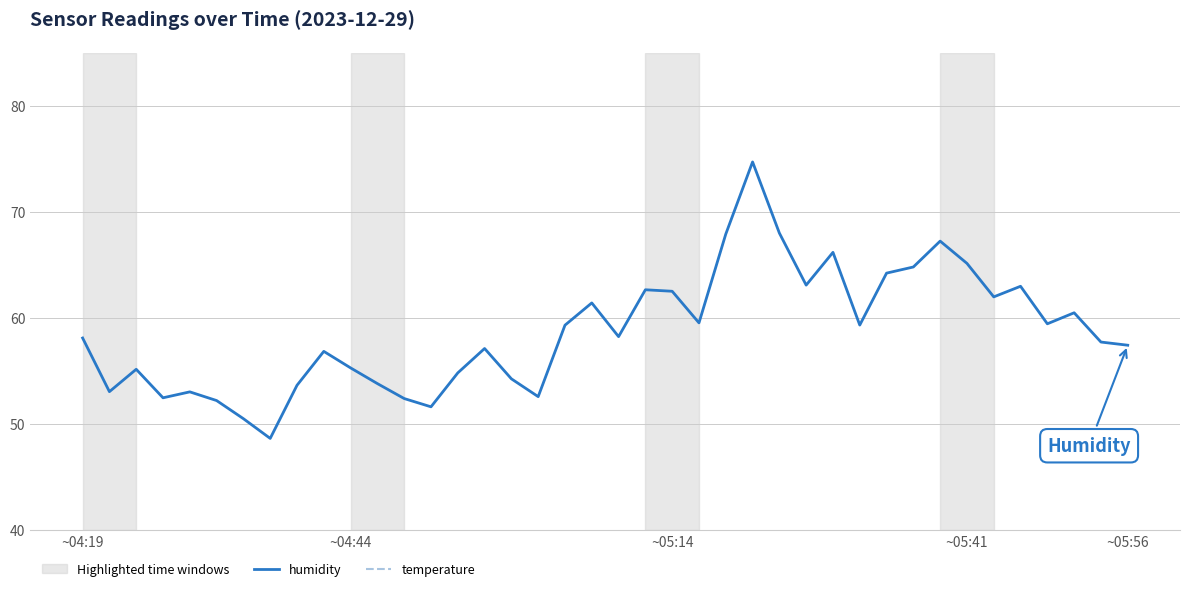

What is the maximum value for humidity?

74.7